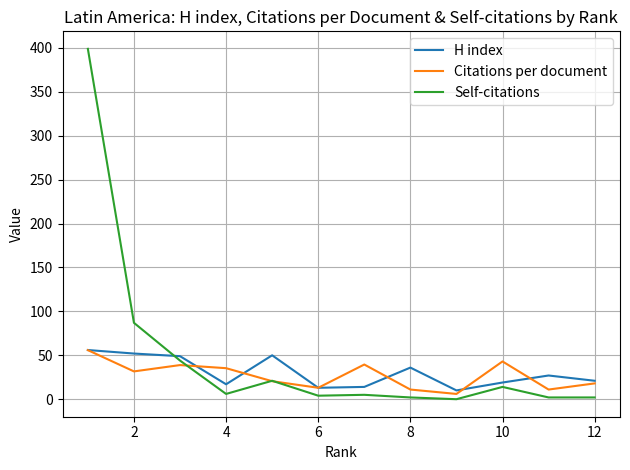

Which series ends up on top after the final intersection of H index and Self-citations?

H index